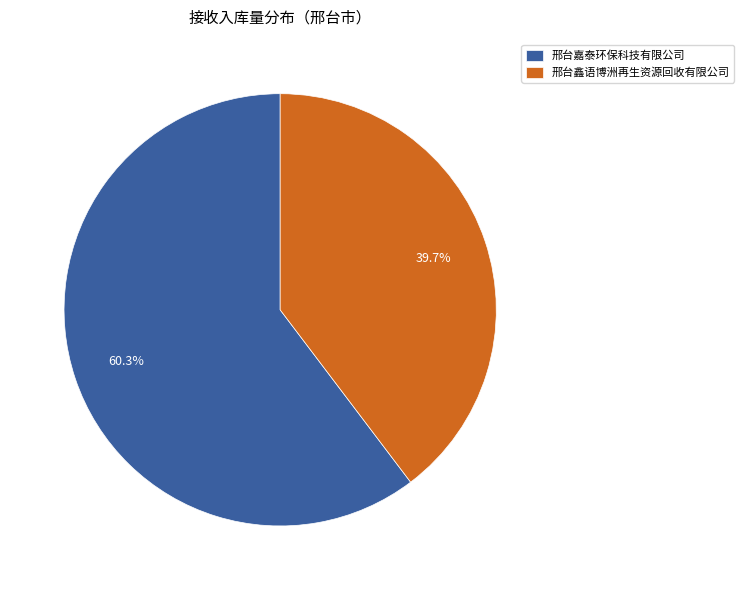

How many slices are in this pie chart?

2